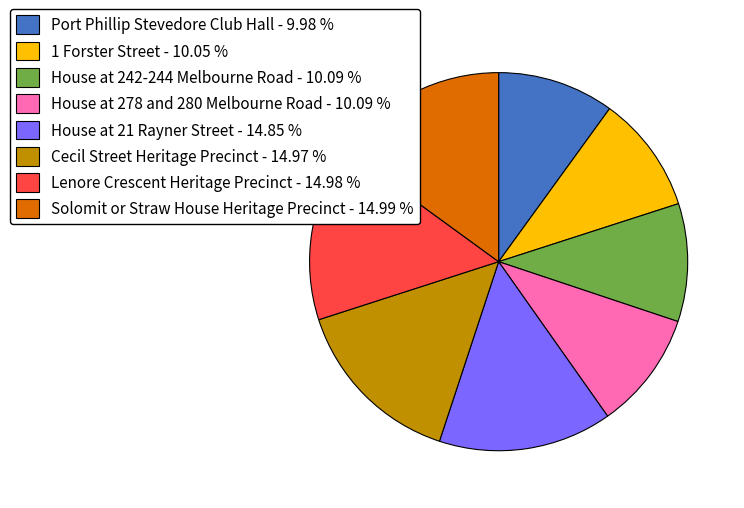

What is the ratio of the value at Cecil Street Heritage Precinct - 14.97 % to the value at House at 21 Rayner Street - 14.85 %?

1.0